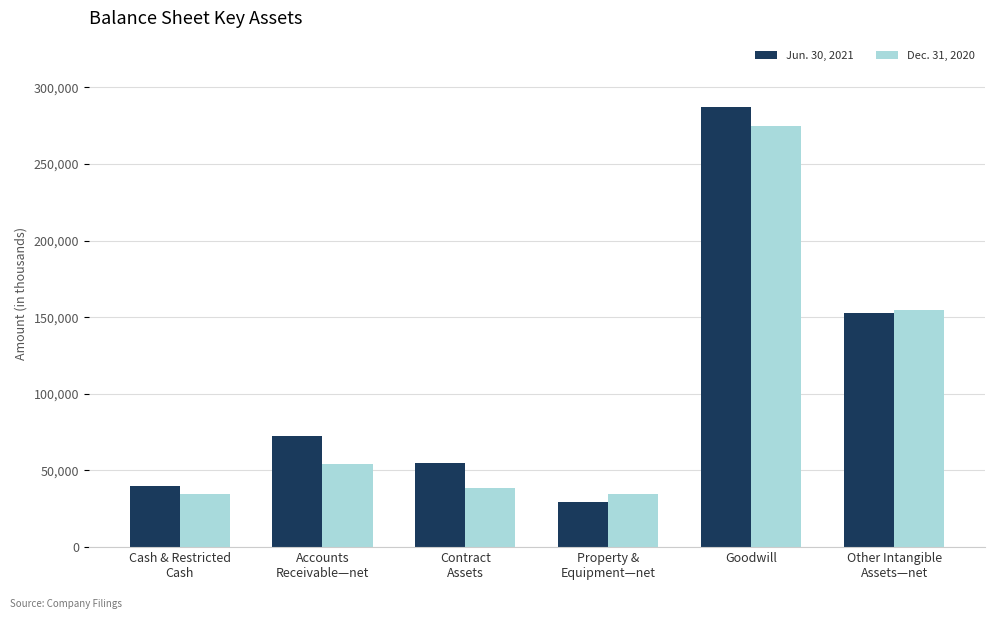

What is the smallest value displayed?

29552